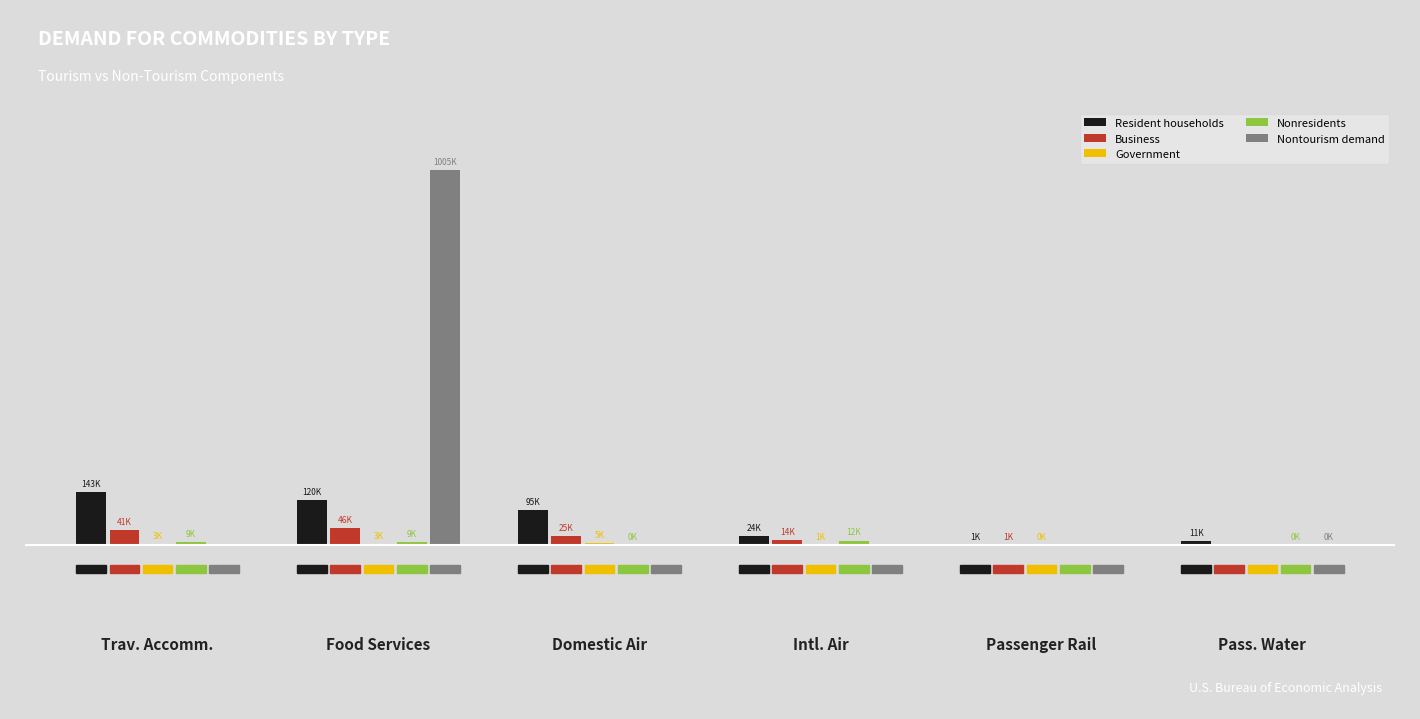

Are the bars grouped side by side (vs. stacked)?

Yes